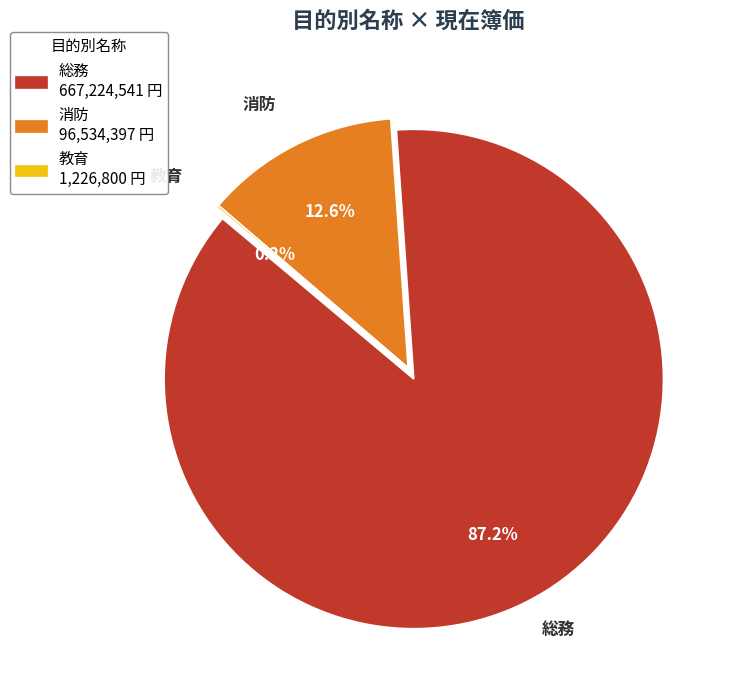

The 17 slice represents 14% of the pie. True or false?

False